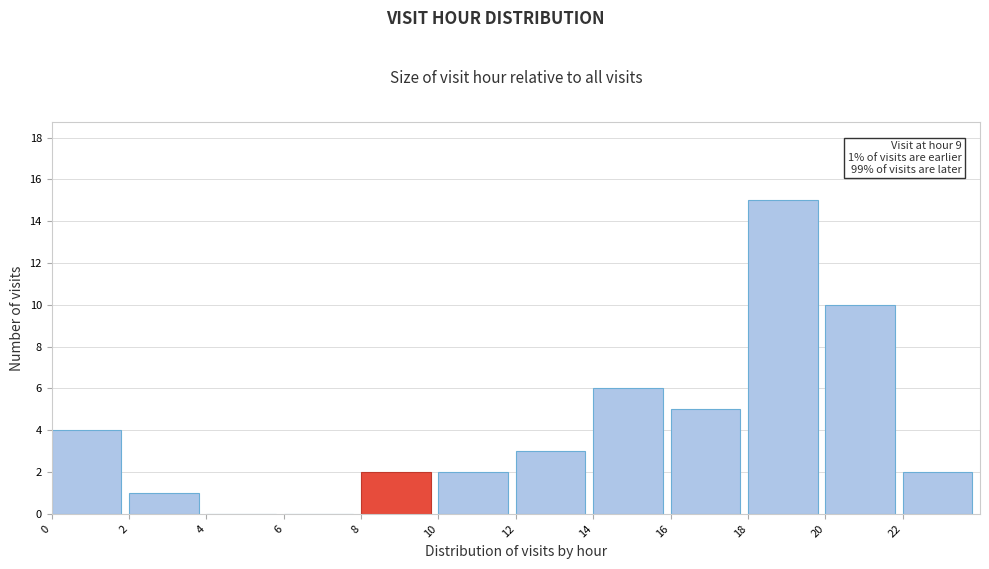

Over which range of the x-axis is the bar tallest?

18 to 20